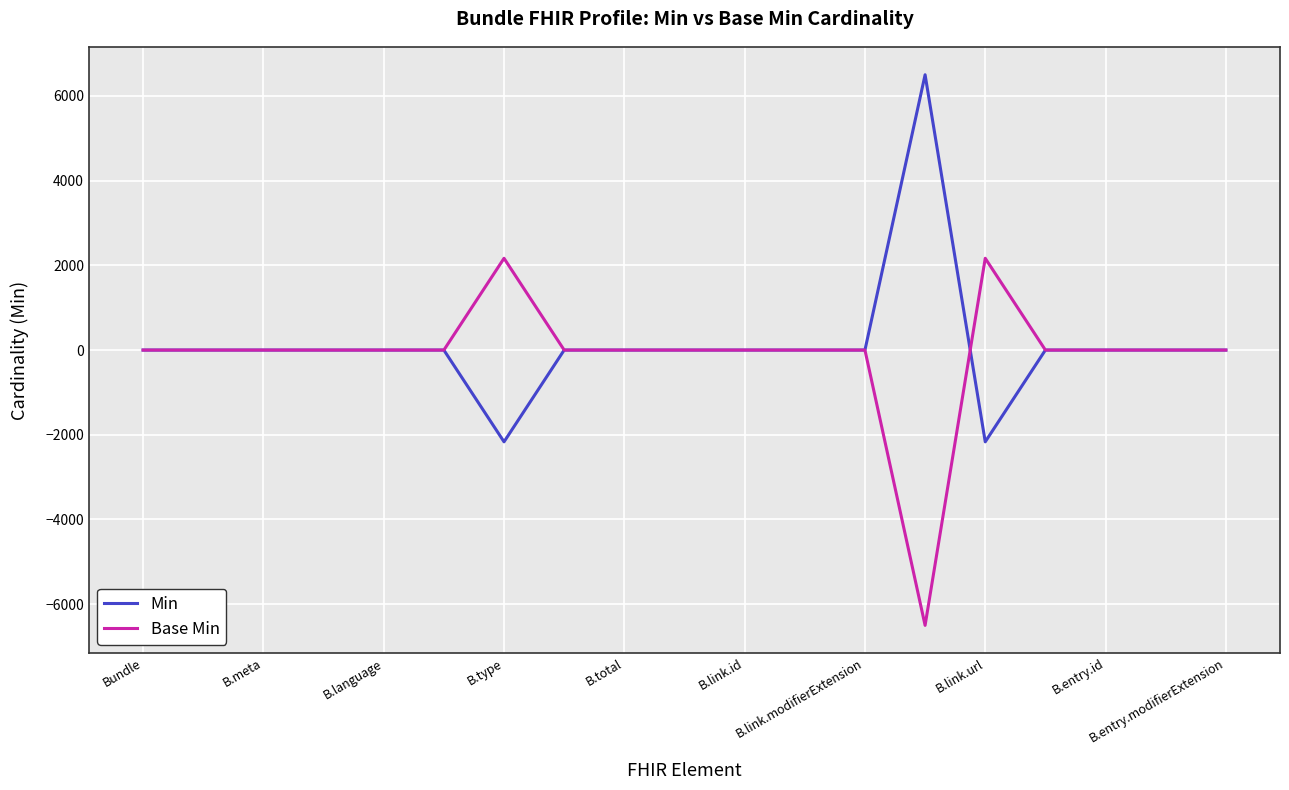

List the series in order of their peak value, lowest first.

Base Min, Min